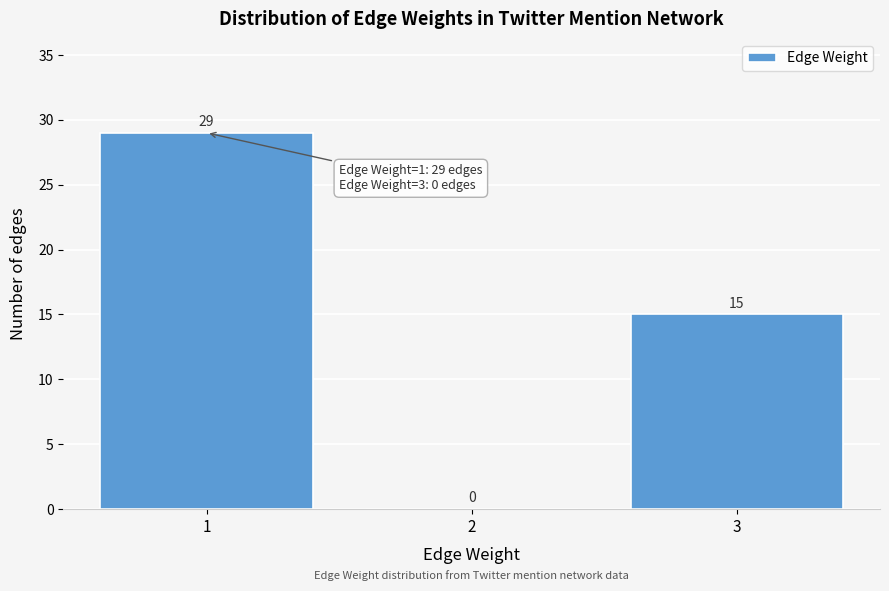

Reading left to right, extract all data points from this chart.

1=29	2=0	3=15